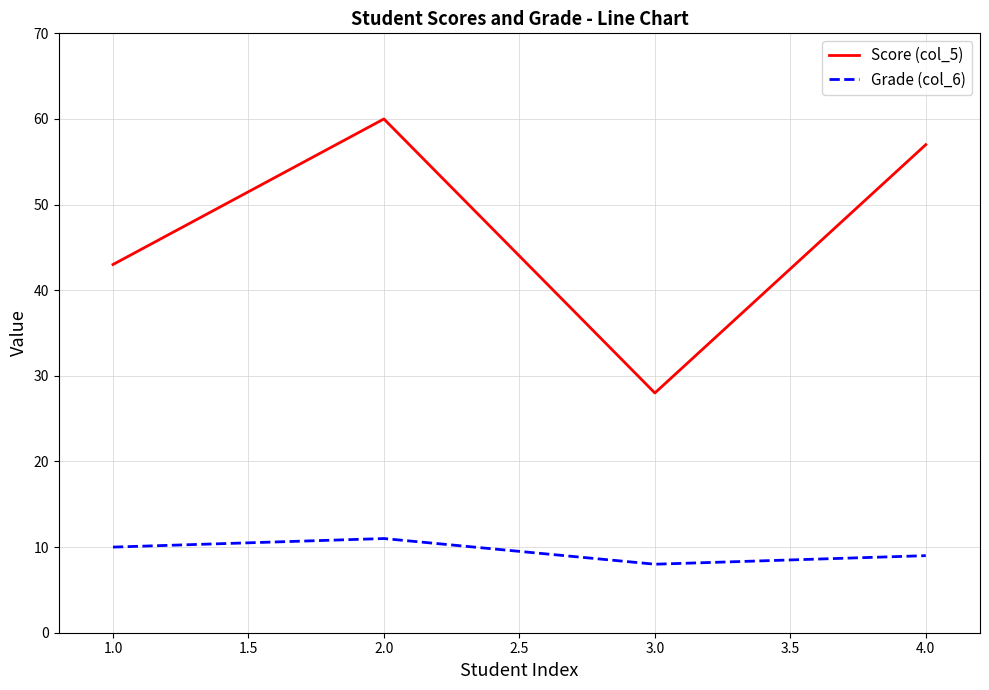

What is the highest value of the Score (col_5) series?

60